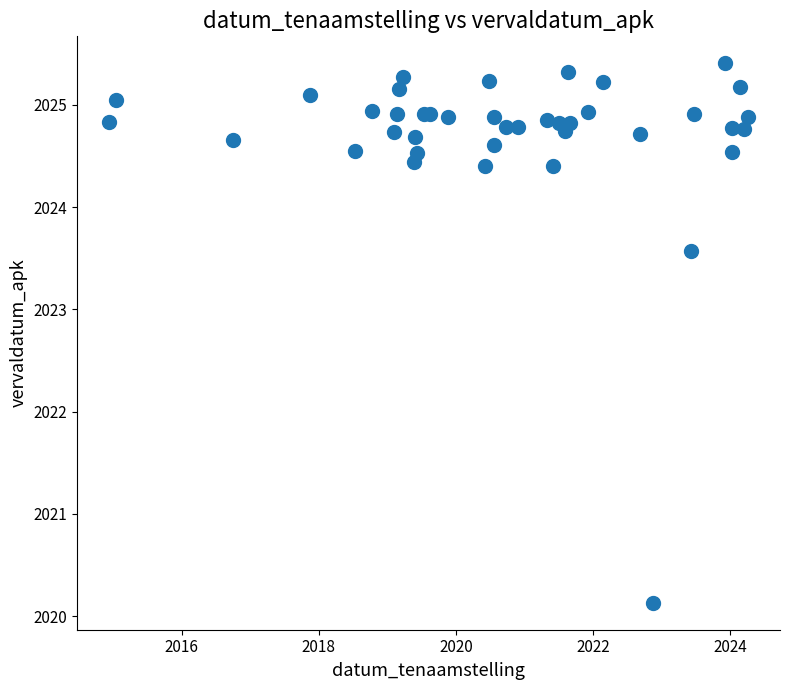

What Y value in the scatter plot is closest to 2022?

2023.6